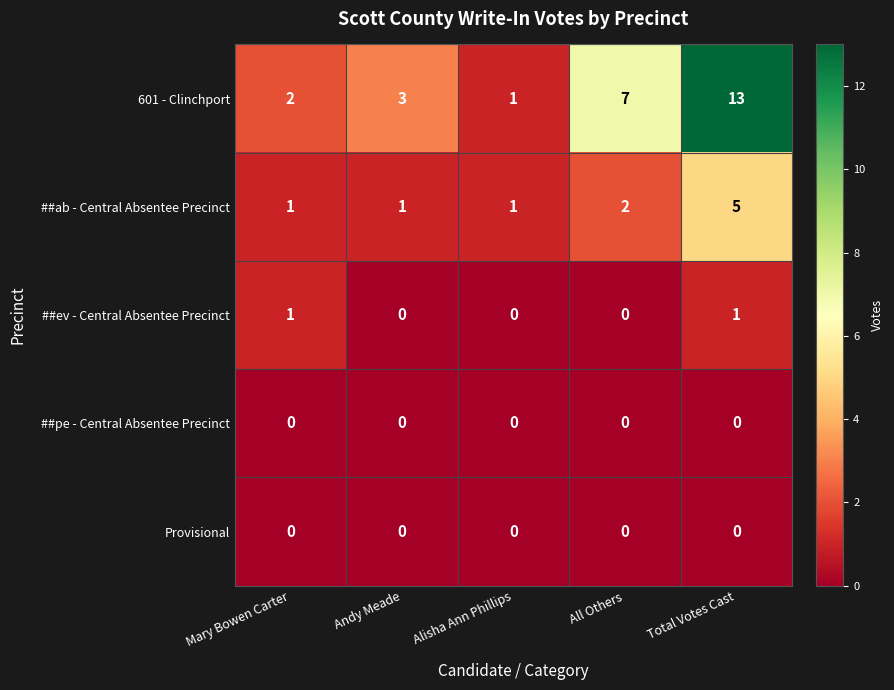

The value of ##pe - Central Absentee Precinct at Alisha Ann Phillips is 0. True or false?

True